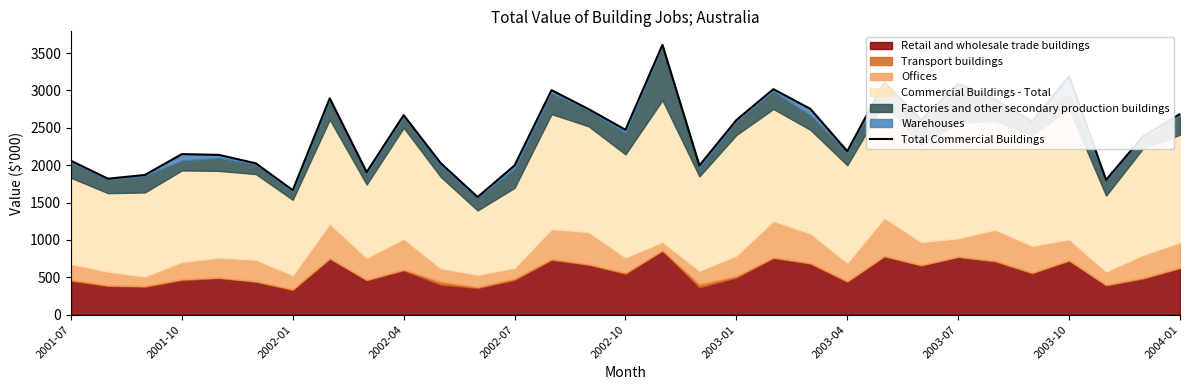

What position from the left is 28?

29